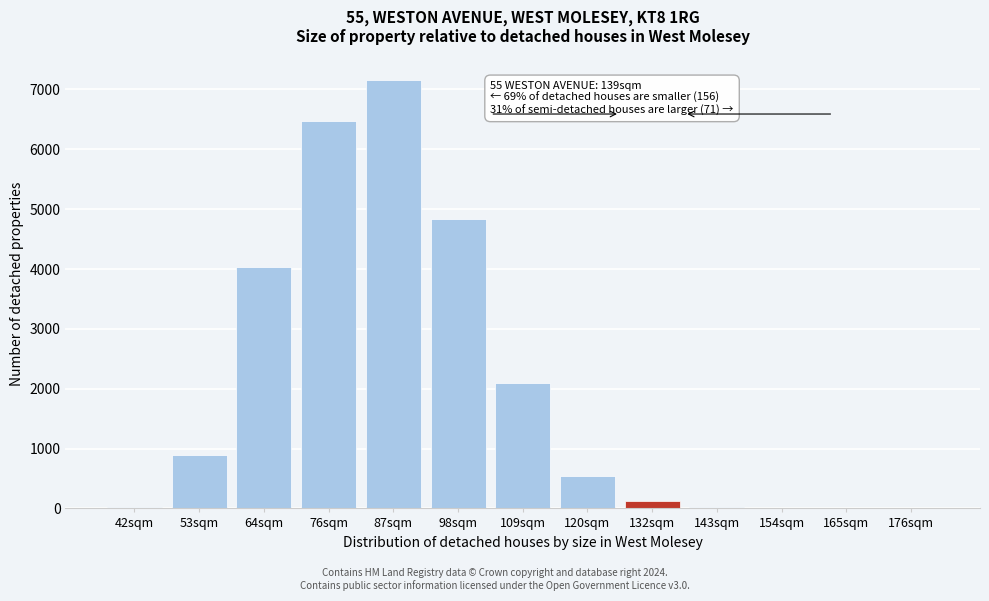

The value at 76sqm is 2084.8. True or false?

False